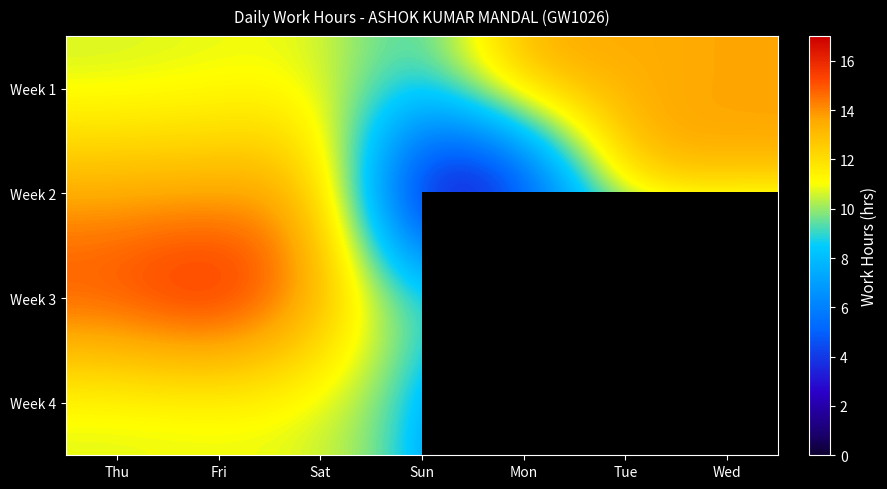

What is the spread (max minus min) of values at Wed?

13.7